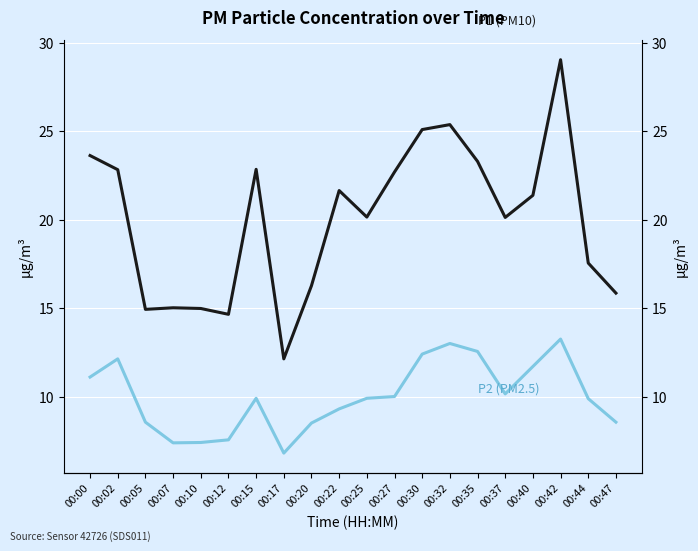

Which series has the widest spread of values?

P1 (PM10)